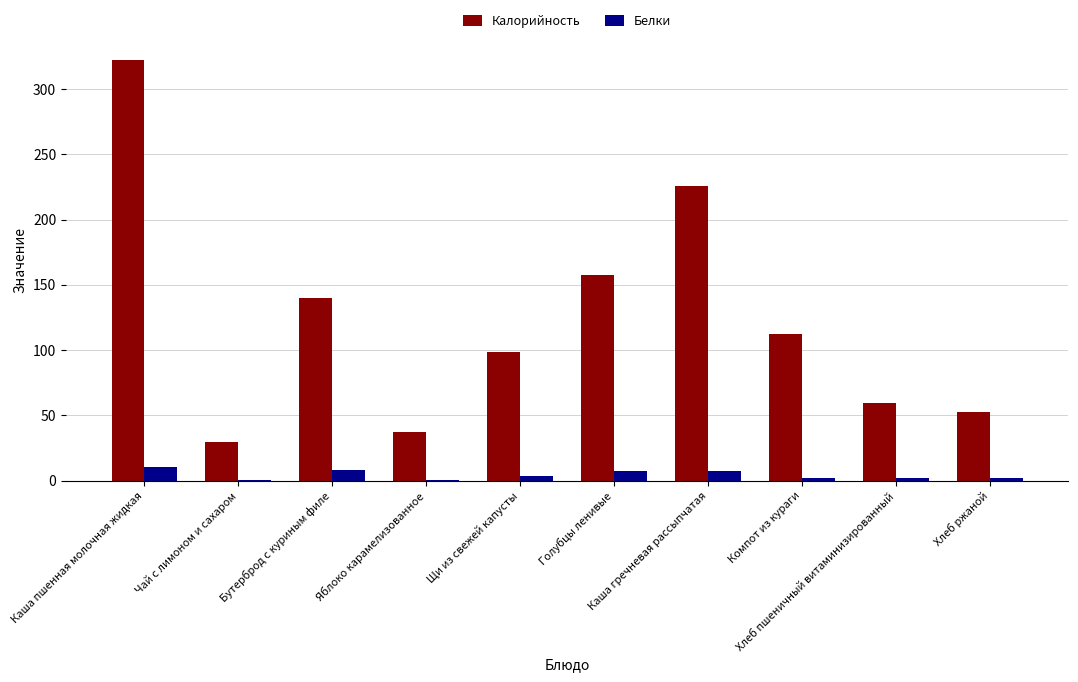

Which series has the largest total across all categories?

Калорийность